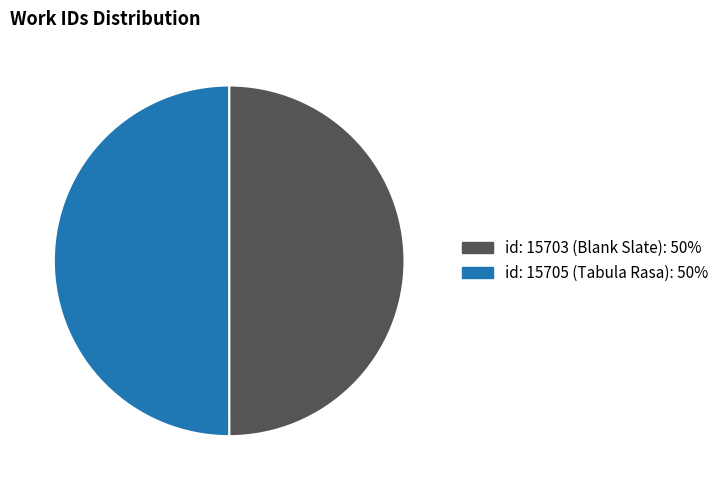

Is it true that id: 15703 (Blank Slate) is 44% of the pie?

False